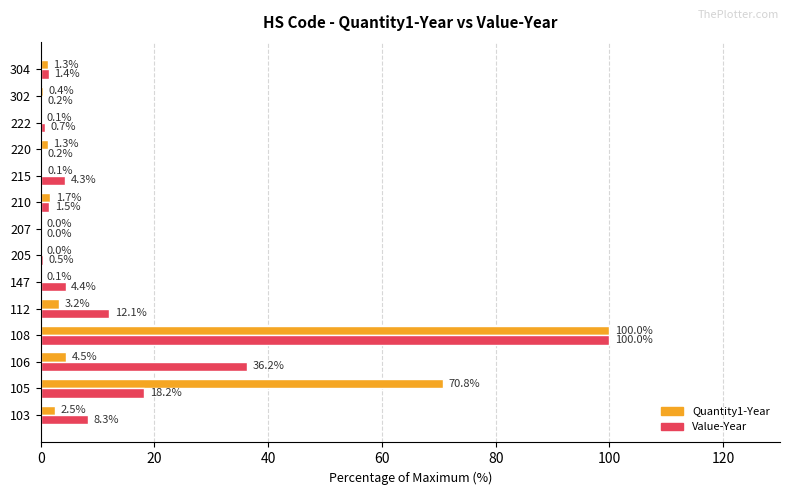

Which series changed the most between 147 and 302?

Value-Year